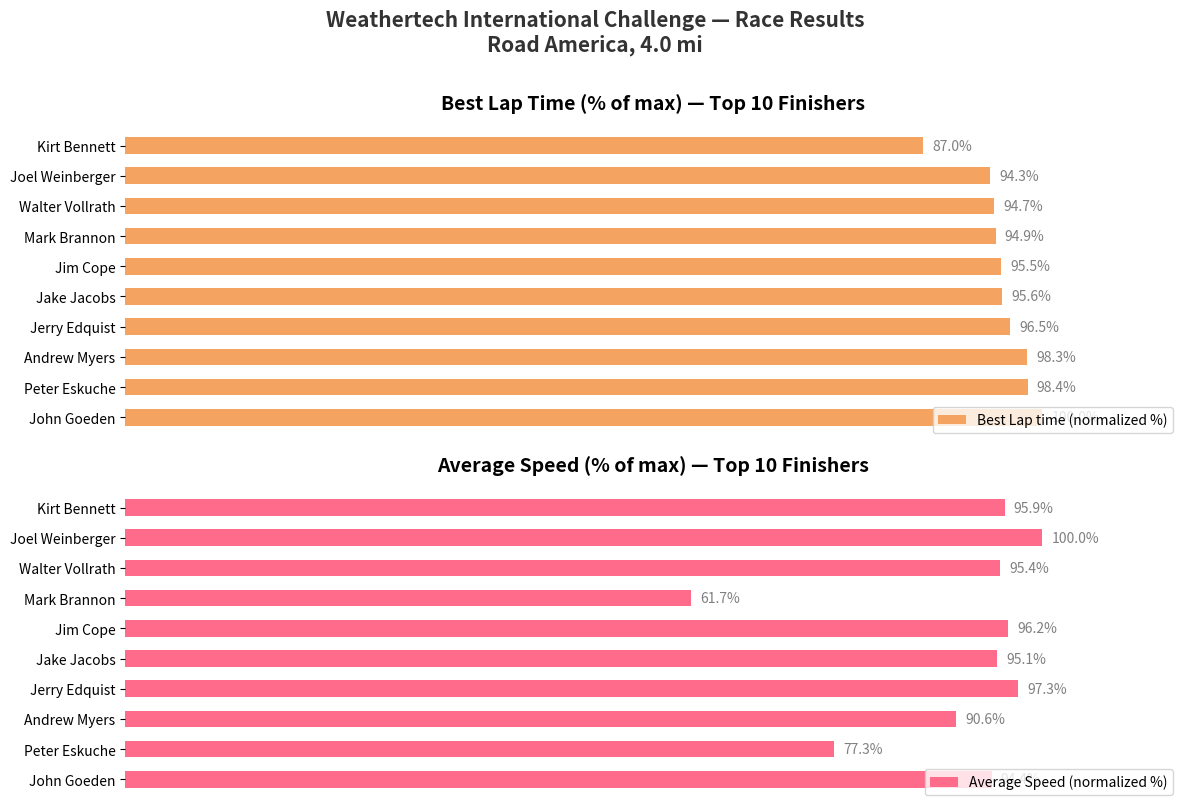

What is the average value of the Best Lap time (normalized %) series?

95.5